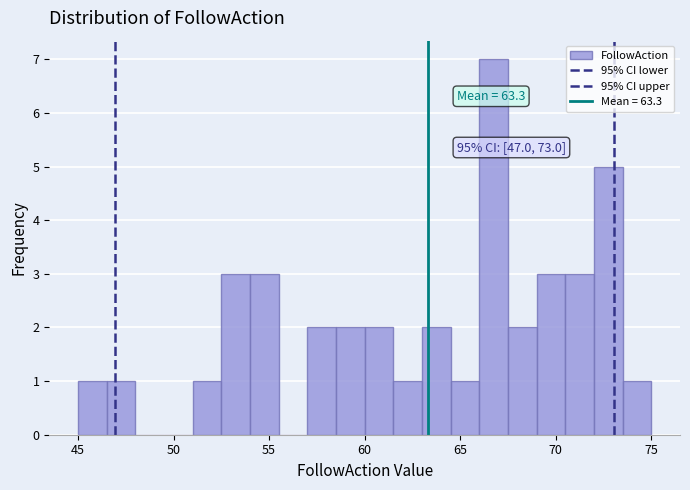

Read against the x-axis, roughly where is the centre of the tallest bar?

67.0